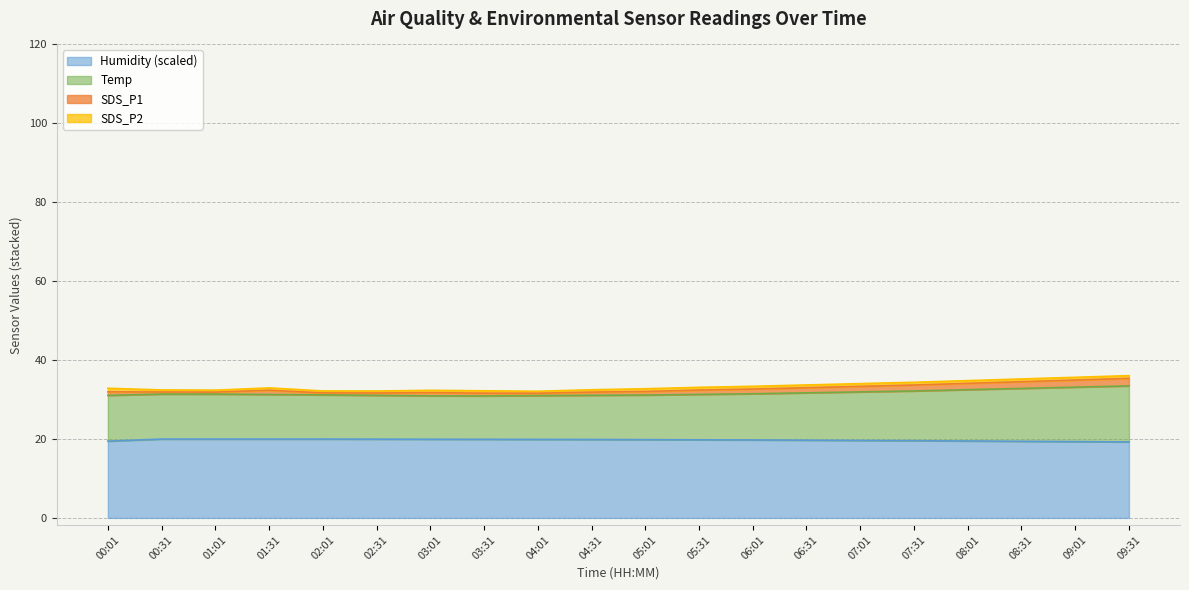

What is the highest value of the Humidity (scaled) series?

20.0